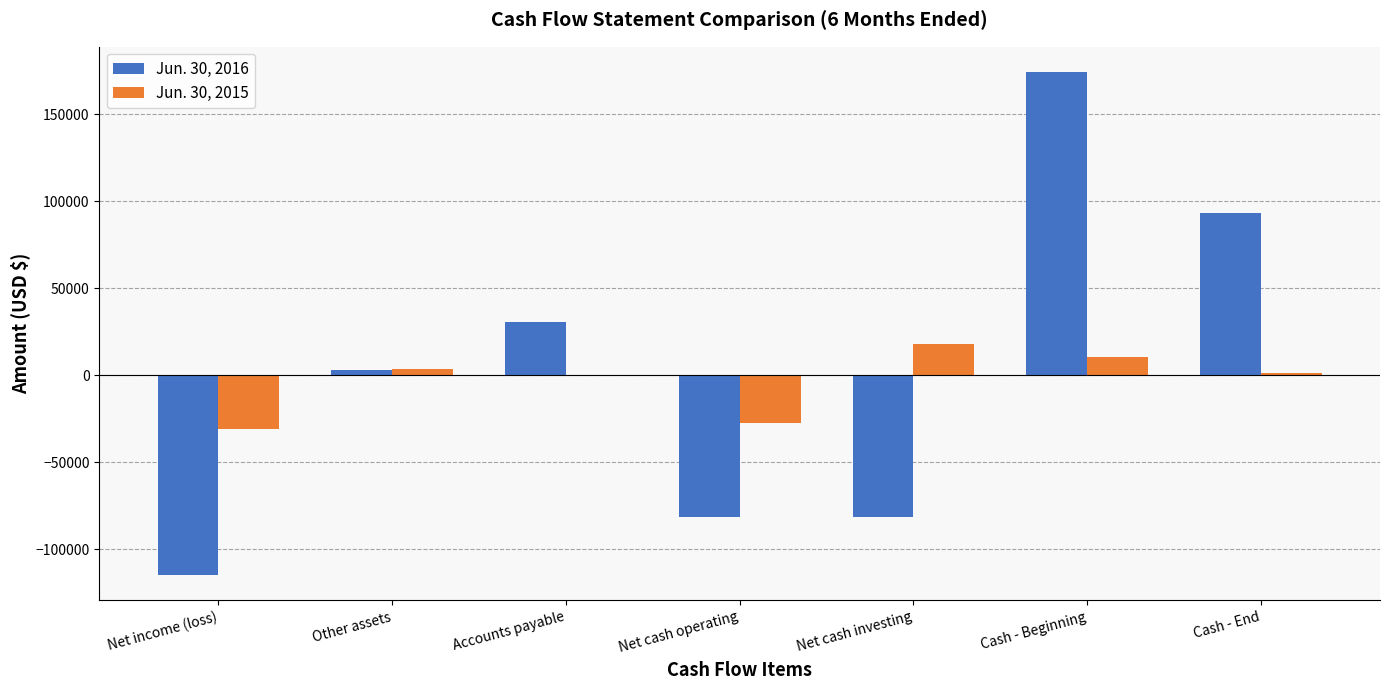

What is the total value across all series at Net income (loss)?

-145618